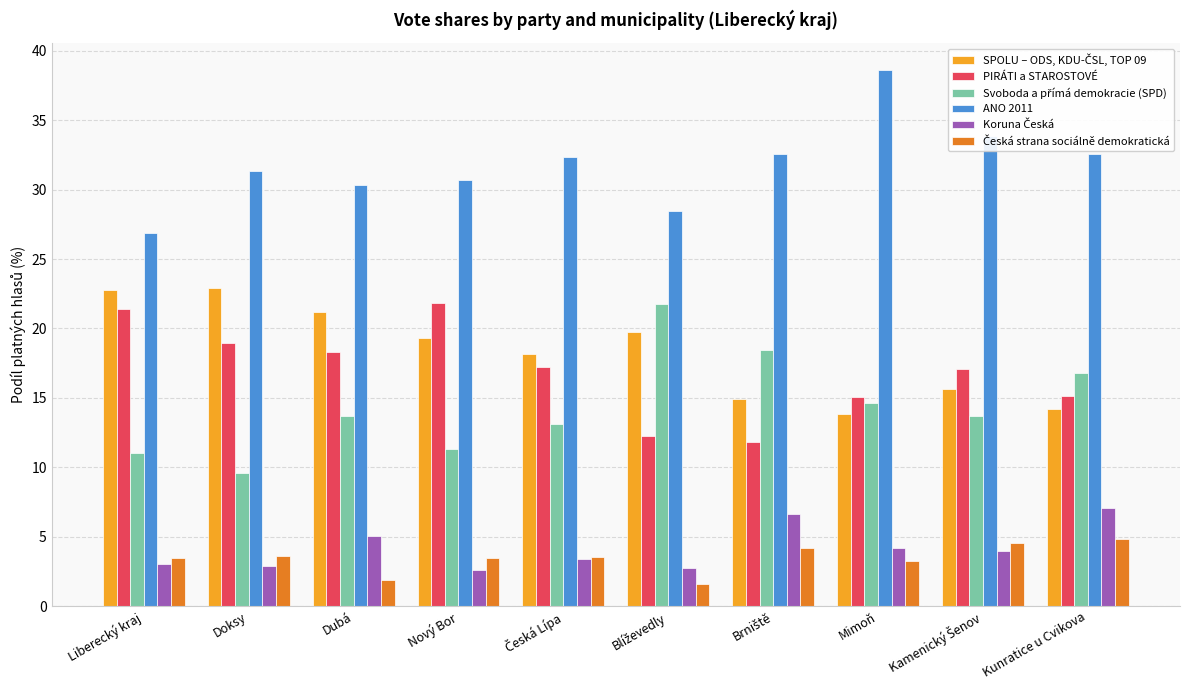

Is the value of PIRÁTI a STAROSTOVÉ at Dubá greater than the value of ANO 2011 at Kunratice u Cvikova?

No